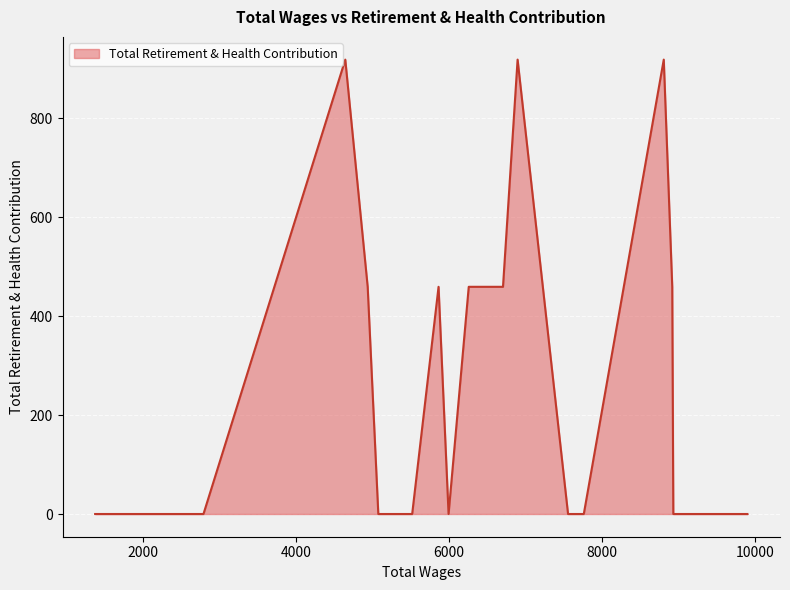

What is the maximum value shown in the chart?

918